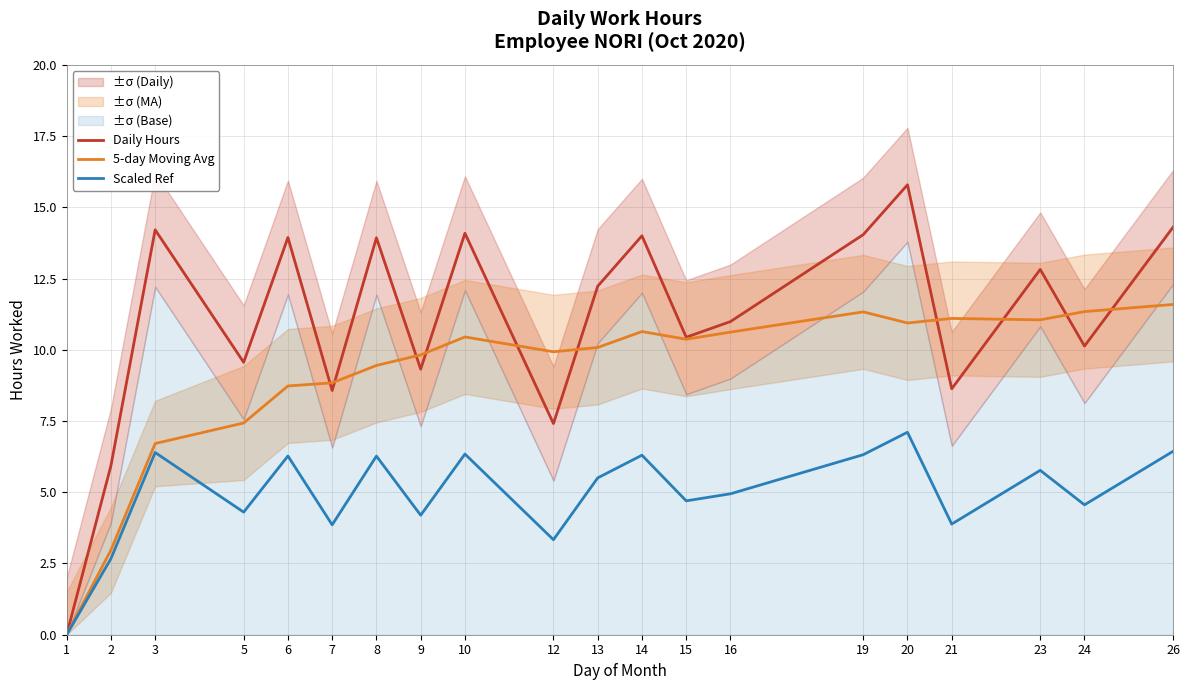

Is it true that Scaled Ref equals 6.3 at 19?

True